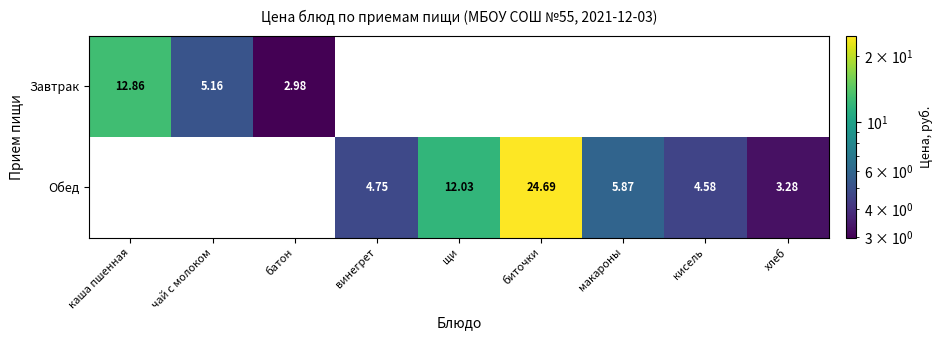

At which category is the sum across all series the highest?

биточки